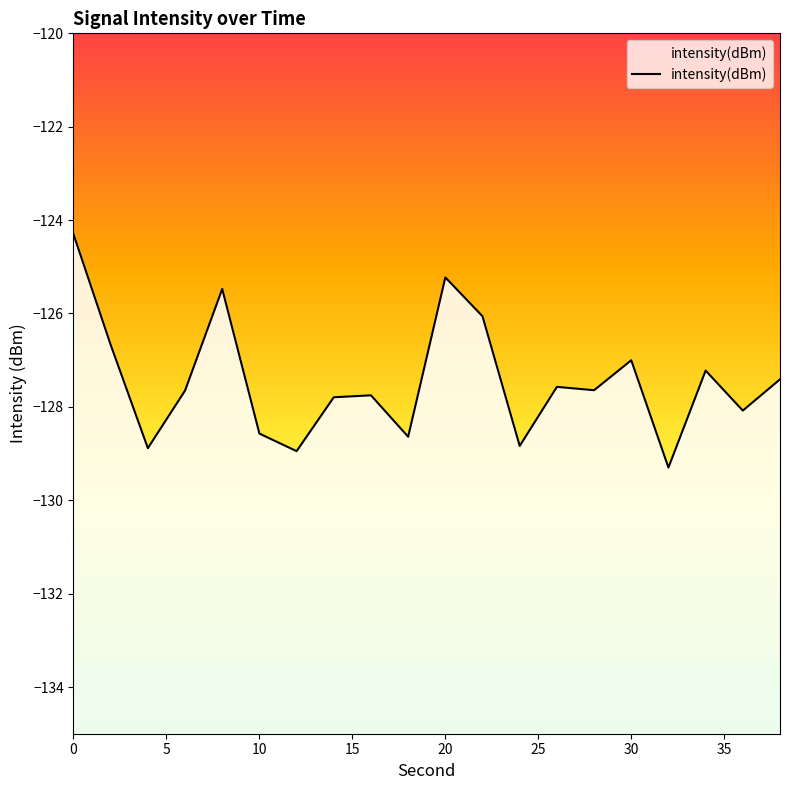

Where is the first local maximum?

8